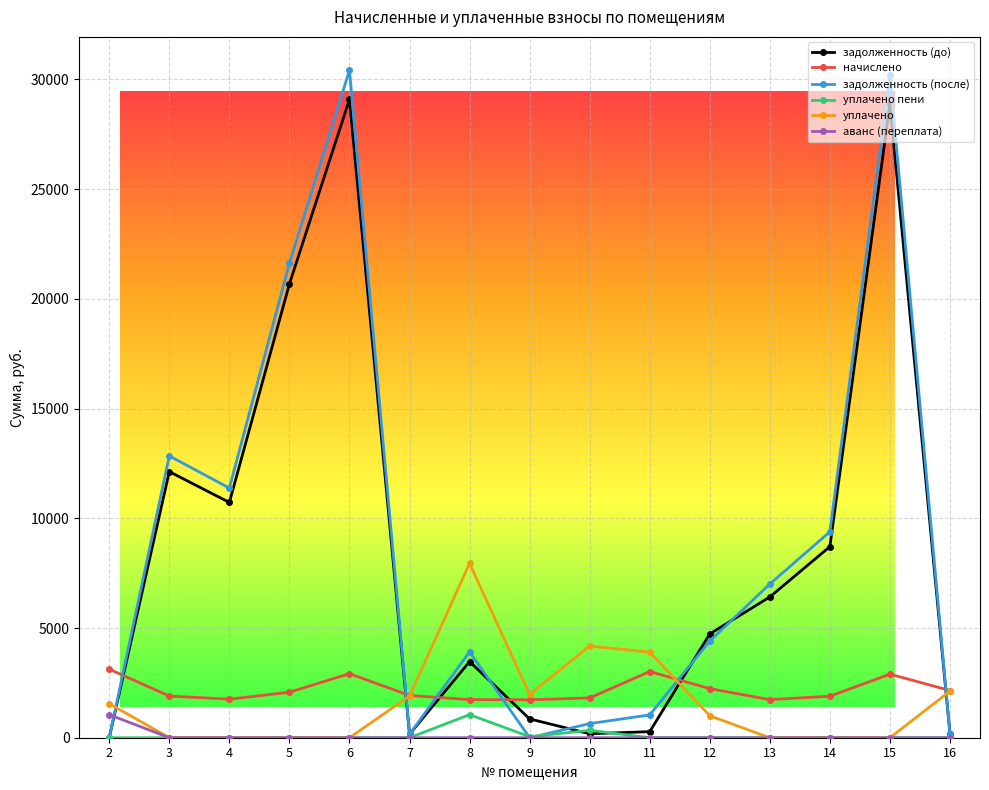

True or false: аванс (переплата) and начислено intersect in this chart.

False